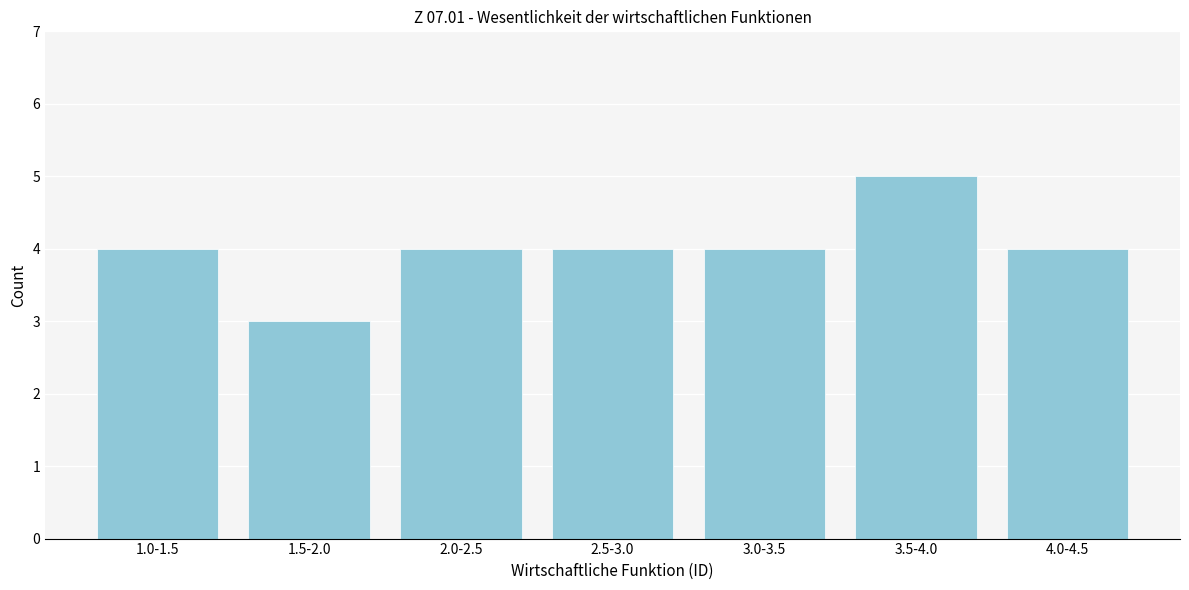

Reading right to left, transcribe all the data shown in this chart.

4.0-4.5=4	3.5-4.0=5	3.0-3.5=4	2.5-3.0=4	2.0-2.5=4	1.5-2.0=3	1.0-1.5=4